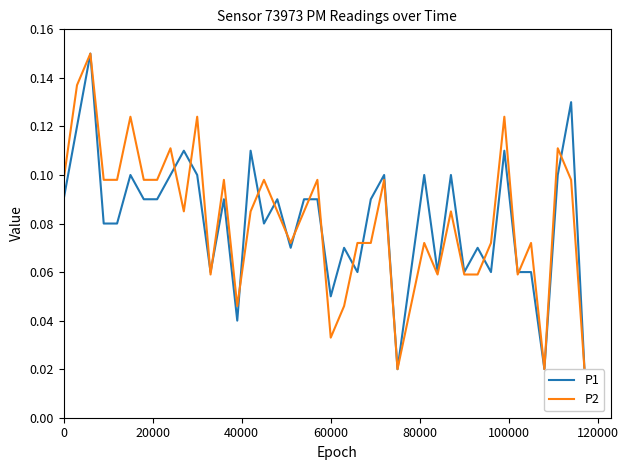

How many distinct data groups are displayed?

2